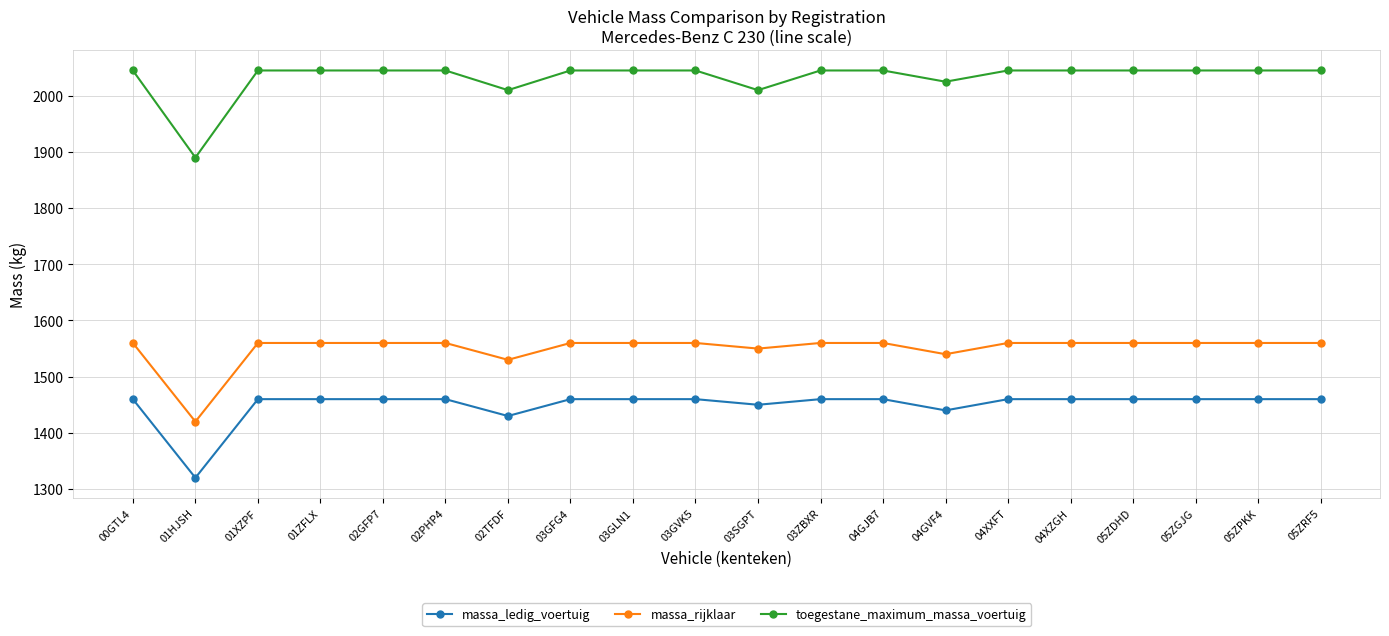

In toegestane_maximum_massa_voertuig, how many points are lower than both neighbors (excluding endpoints)?

4